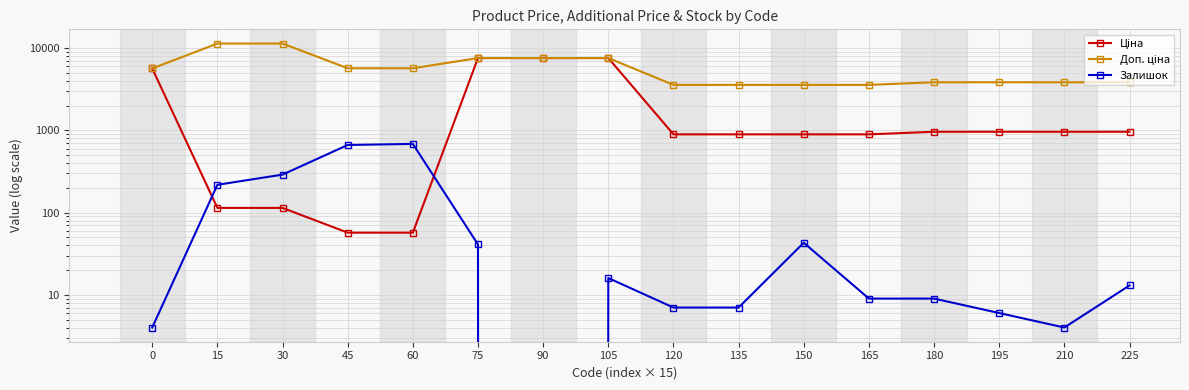

What is the total value across all series at 90?

15193.1